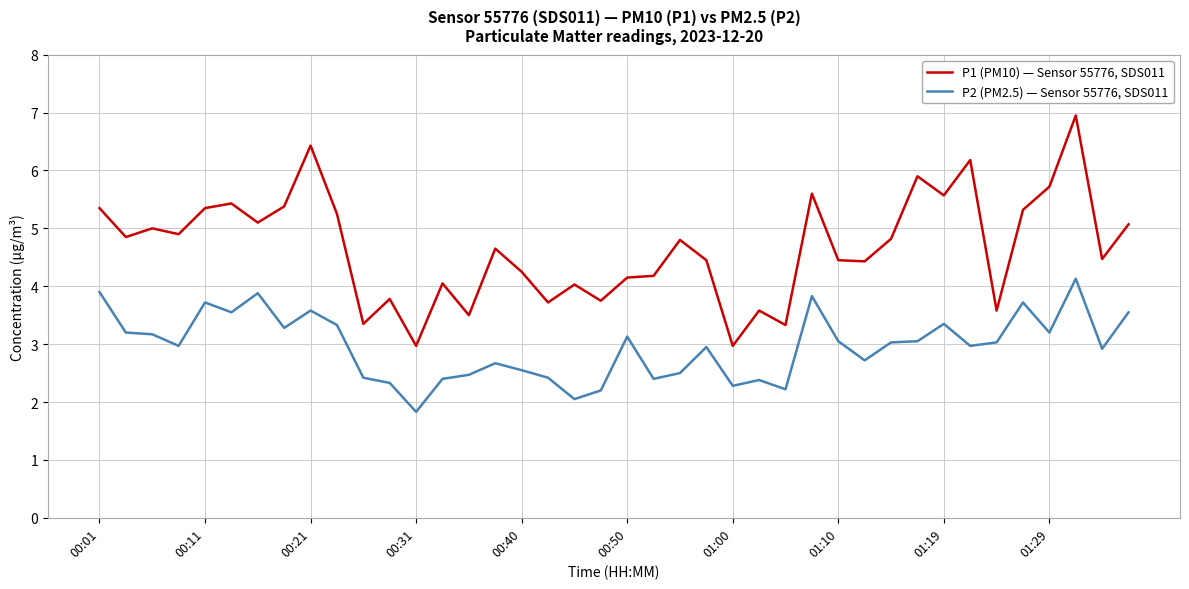

Which series has the widest spread of values?

P1 (PM10) — Sensor 55776, SDS011